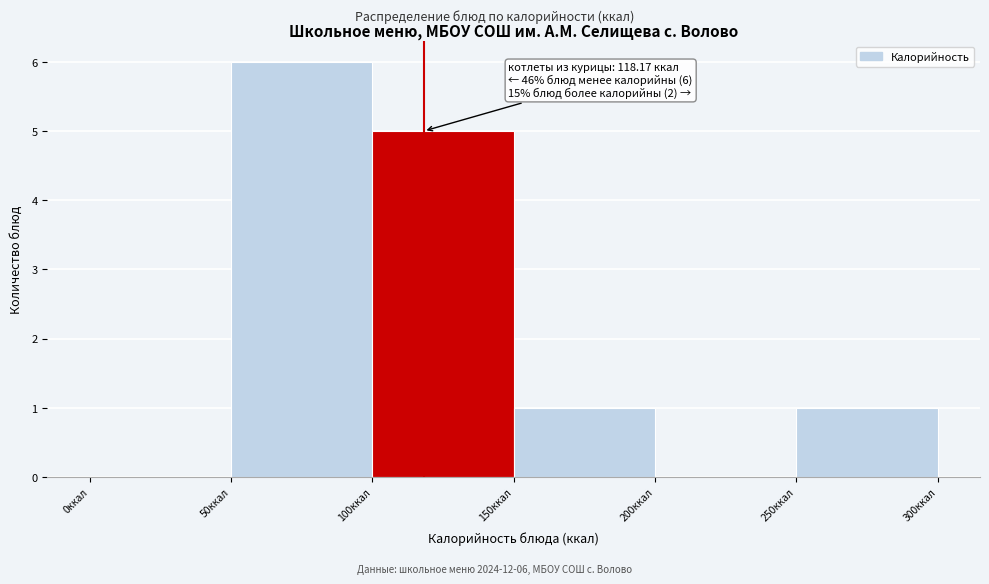

Which range on the x-axis has the tallest bar?

50 to 100